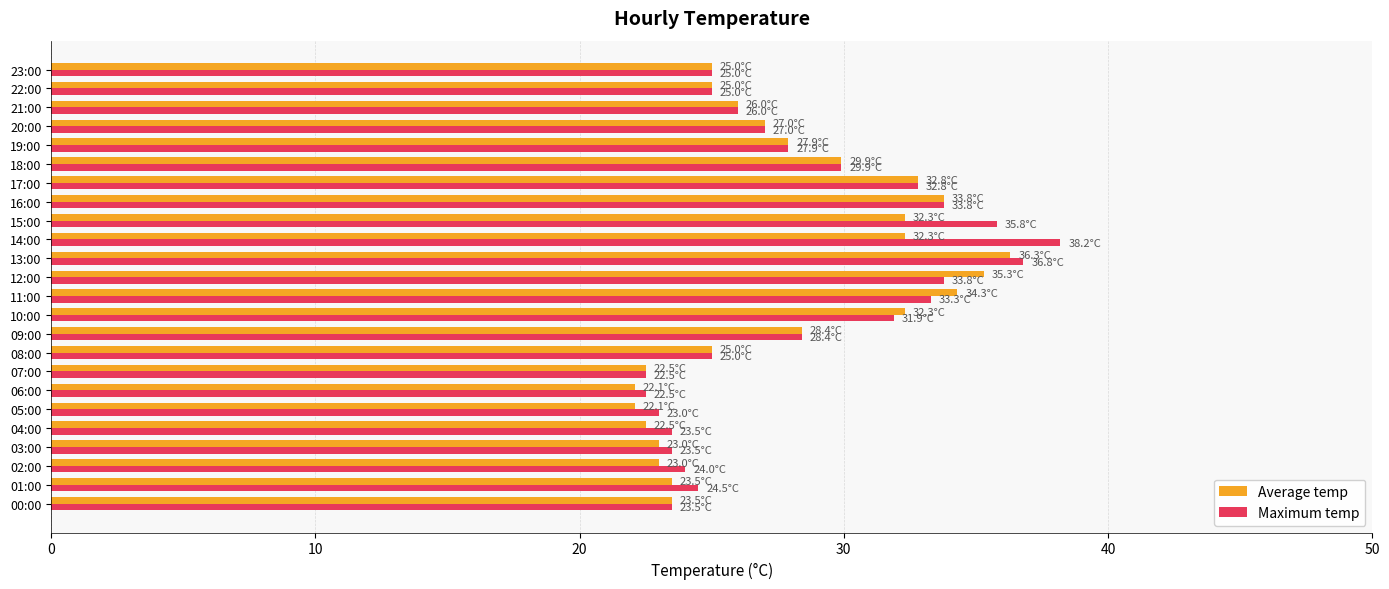

At which label does Maximum temp reach its peak?

14:00